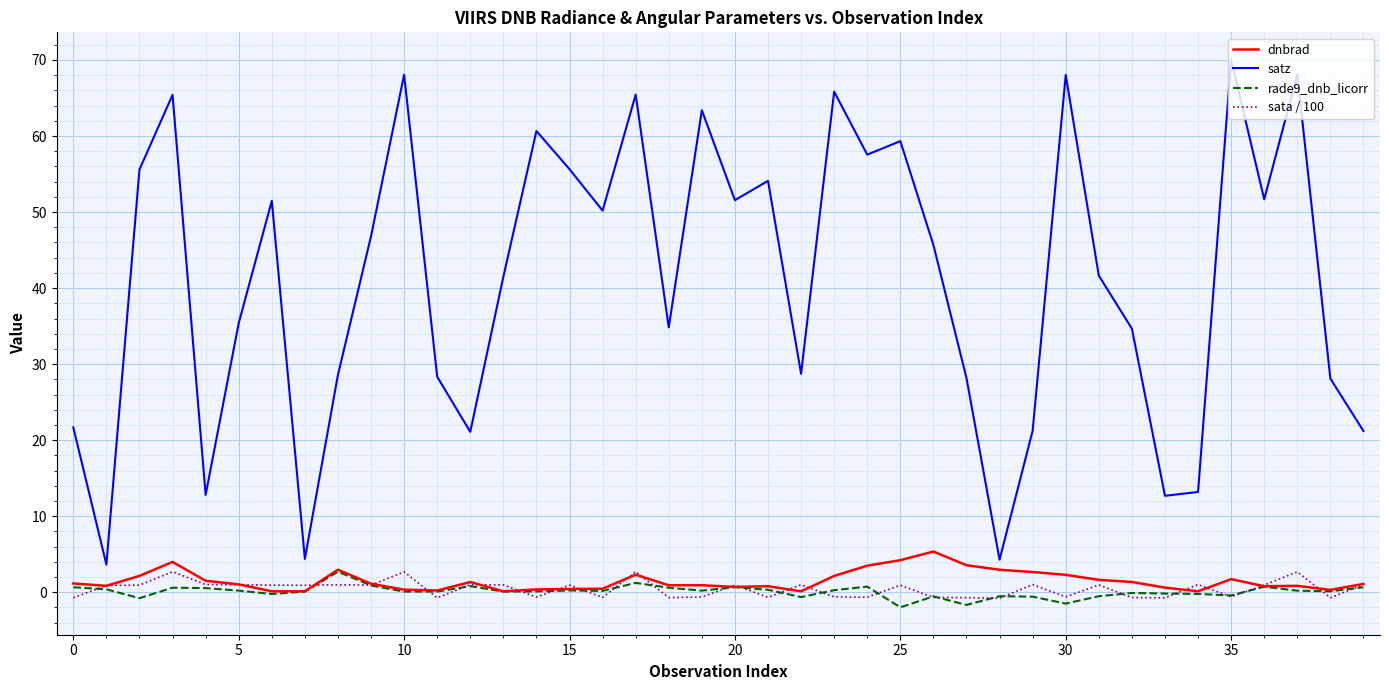

Which series has the largest total across all categories?

satz